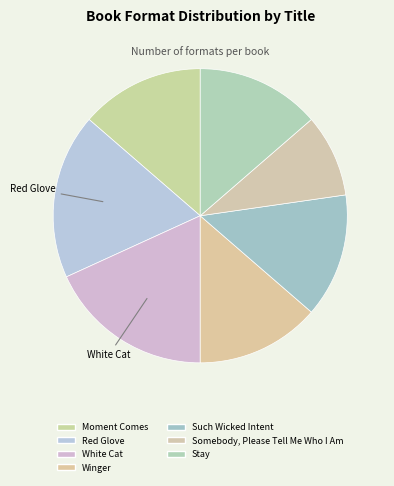

Count the number of slices in the pie.

7